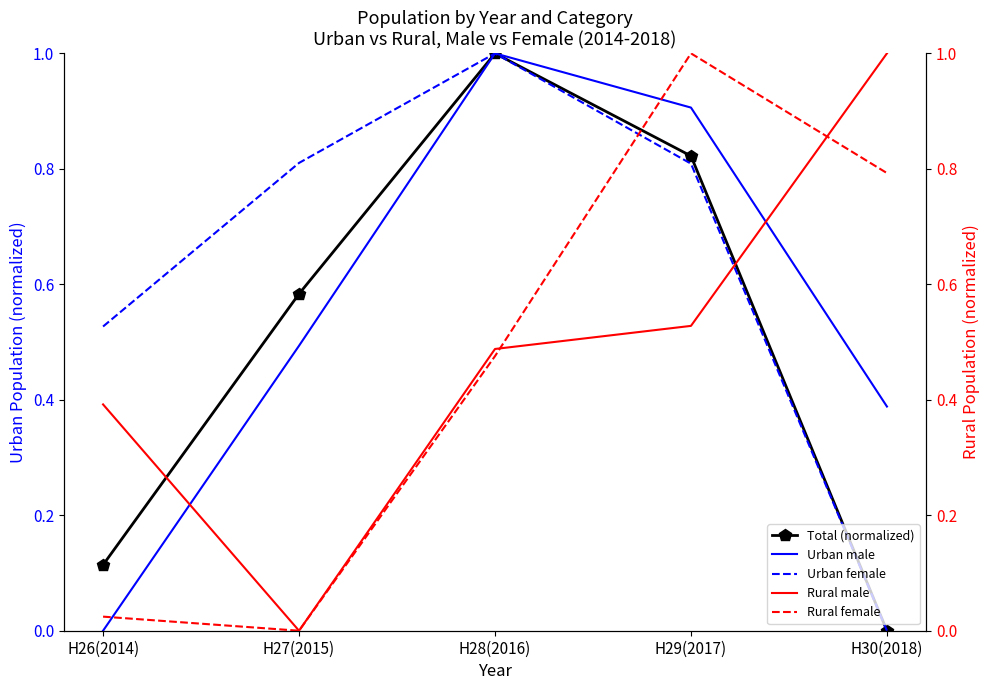

True or false: Total (normalized) and Urban female intersect in this chart.

False